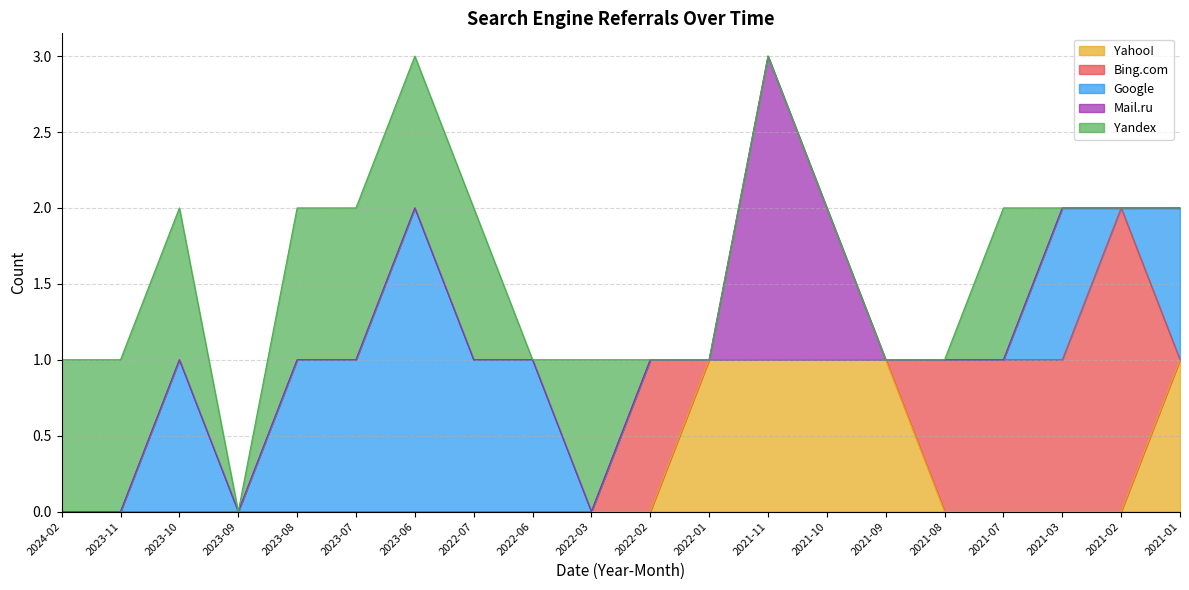

The Mail.ru series shows 0 at 2022-02. True or false?

True